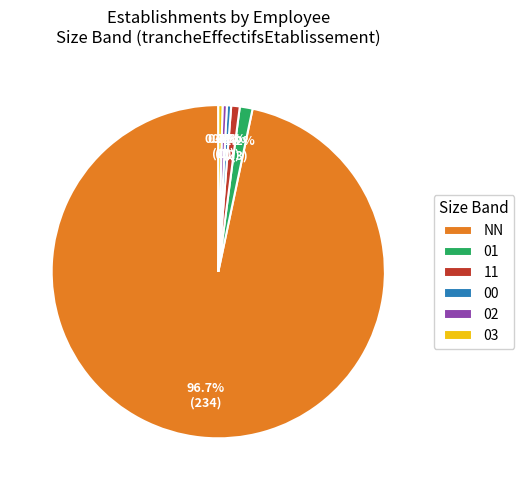

How many segments does this pie chart have?

6